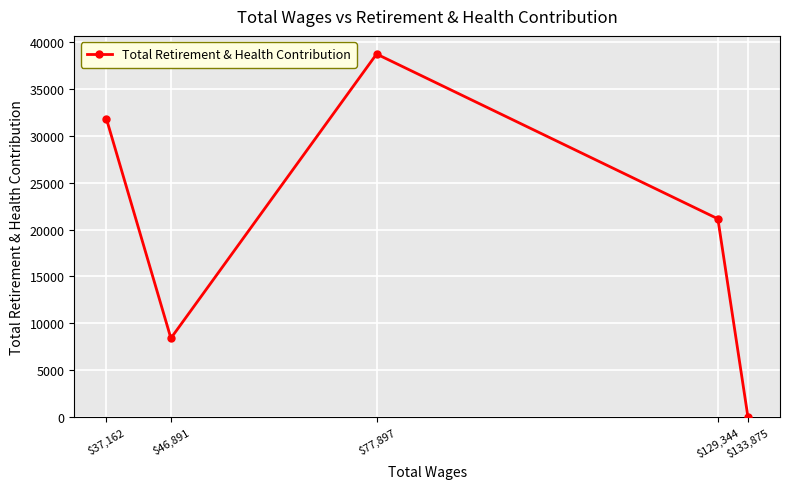

What is the label of the 1st point from the right?

$133,875